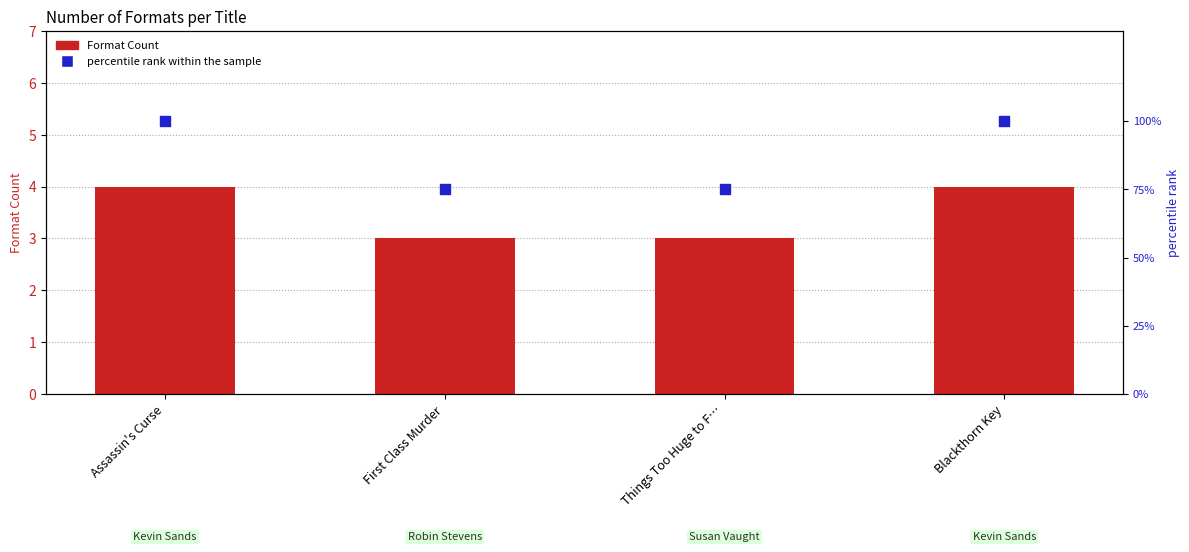

Which series contains the lowest Y value?

Format Count